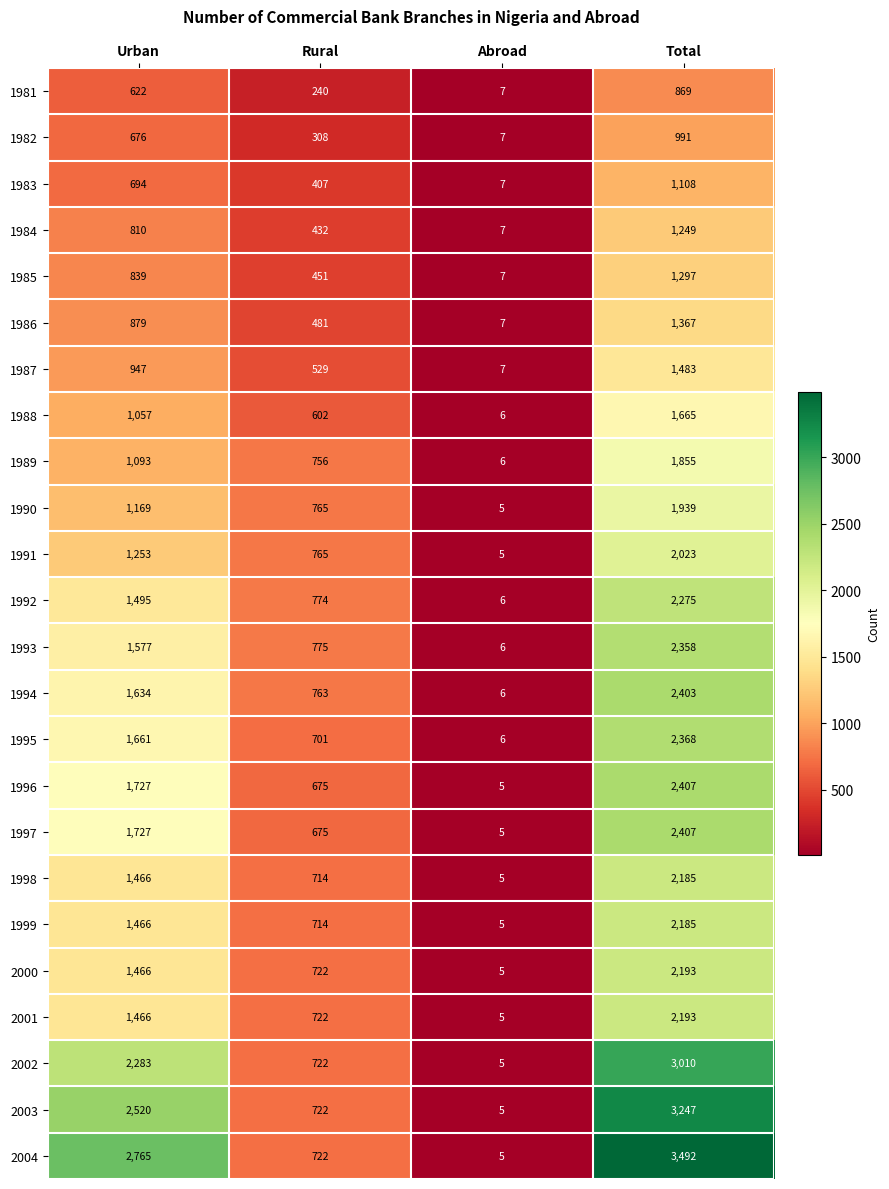

Count the number of data series in this chart.

24